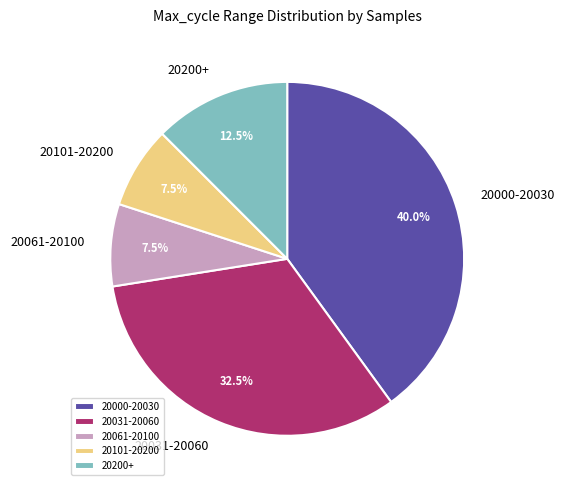

What is the total percentage of 20101-20200 and 20061-20100?

15.0%